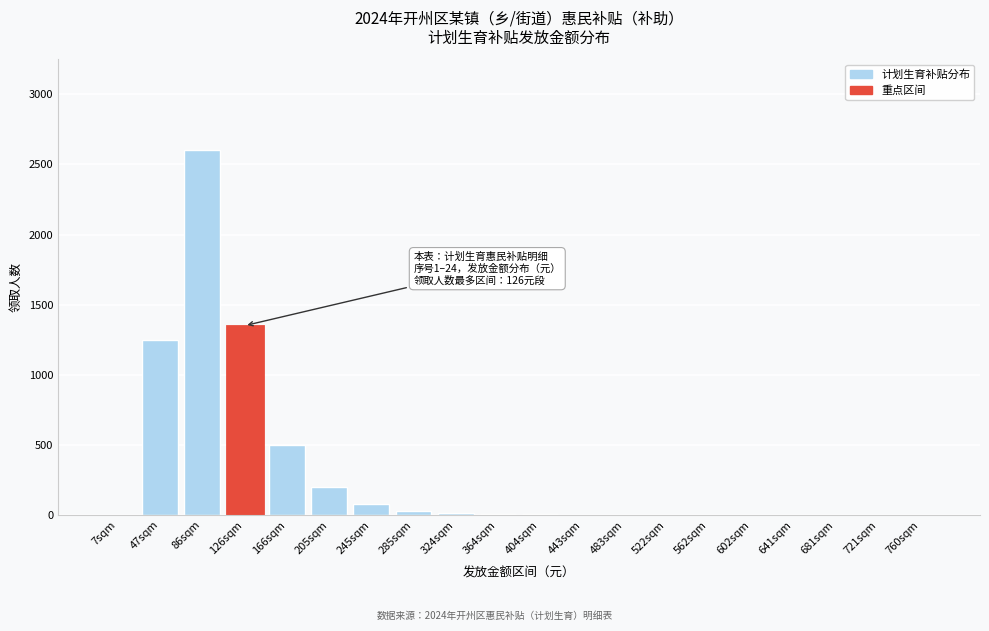

What is the sum of all values?

6048